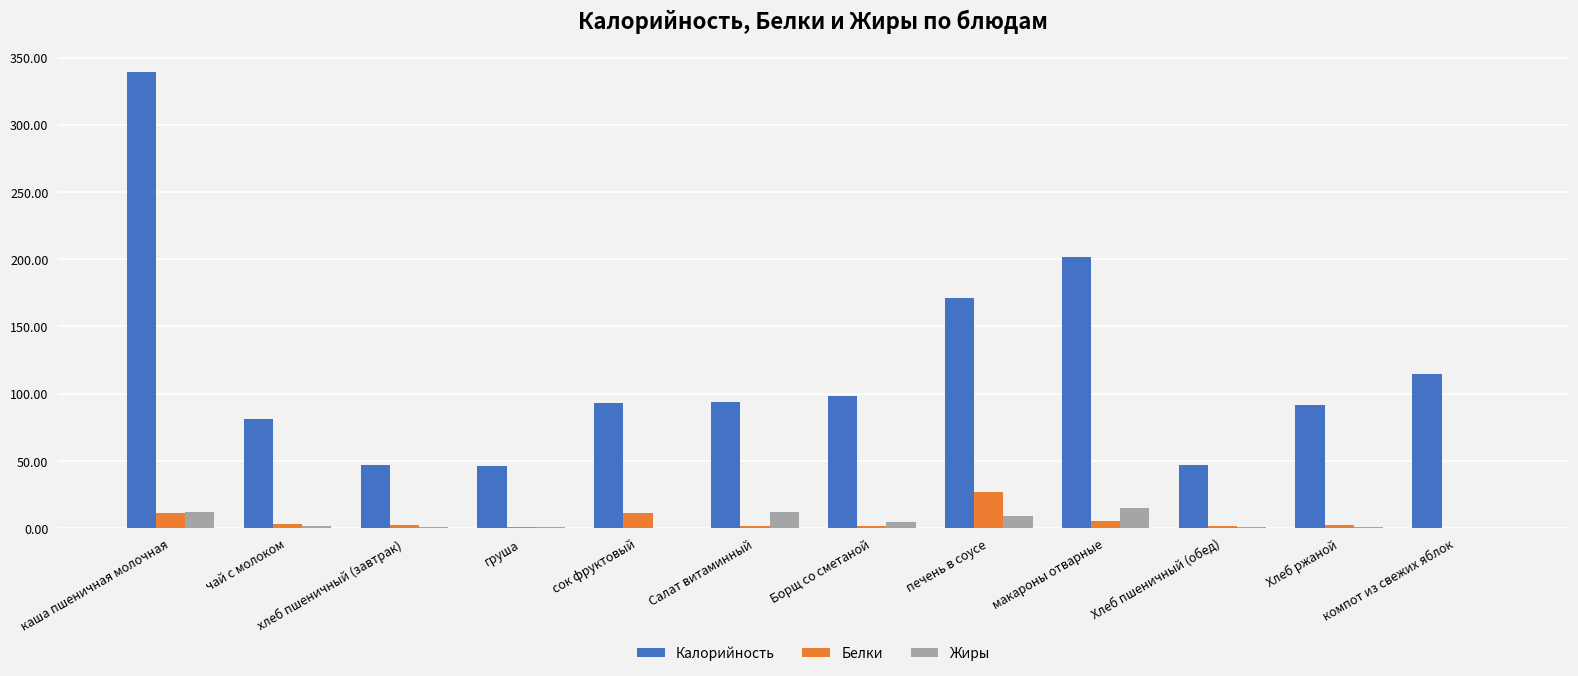

True or false: Калорийность has a value of 47.0 at хлеб пшеничный (завтрак).

True